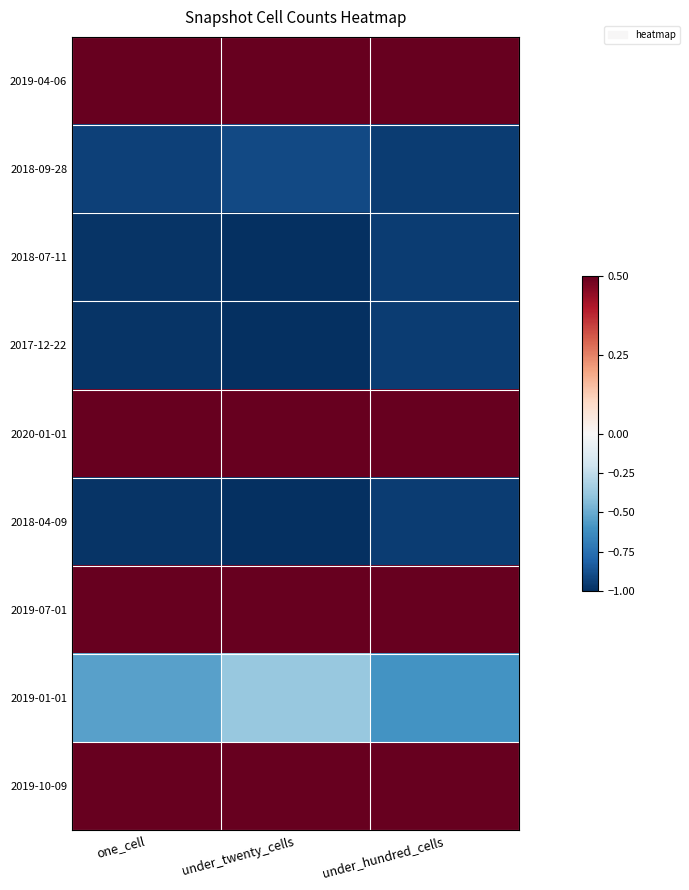

Reading right to left, transcribe all the data shown in this chart.

2019-04-06: under_hundred_cells=0.7	under_twenty_cells=0.7	one_cell=1.0
2018-09-28: under_hundred_cells=-0.9	under_twenty_cells=-0.9	one_cell=-0.9
2018-07-11: under_hundred_cells=-0.9	under_twenty_cells=-1.0	one_cell=-1.0
2017-12-22: under_hundred_cells=-0.9	under_twenty_cells=-1.0	one_cell=-1.0
2020-01-01: under_hundred_cells=1.0	under_twenty_cells=1.0	one_cell=1.0
2018-04-09: under_hundred_cells=-0.9	under_twenty_cells=-1.0	one_cell=-1.0
2019-07-01: under_hundred_cells=1.0	under_twenty_cells=1.0	one_cell=1.0
2019-01-01: under_hundred_cells=-0.6	under_twenty_cells=-0.4	one_cell=-0.5
2019-10-09: under_hundred_cells=1.0	under_twenty_cells=1.0	one_cell=1.0